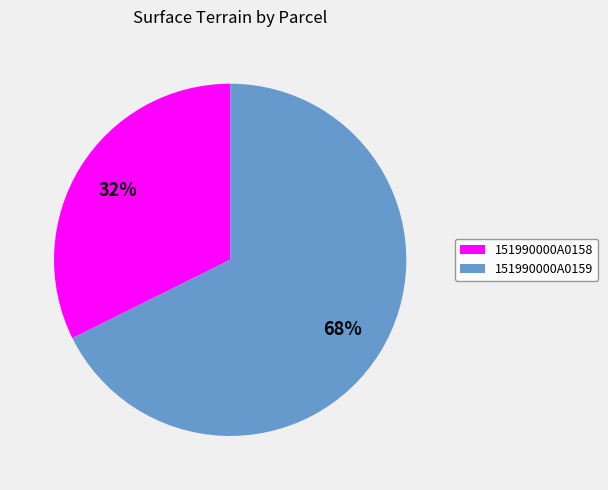

Combined, do 151990000A0159 and 151990000A0158 account for over 50%?

Yes